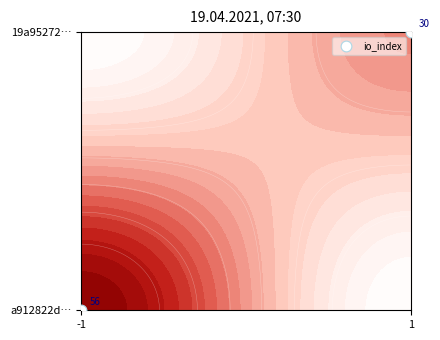

Count the values in the range 0 to 1.

2